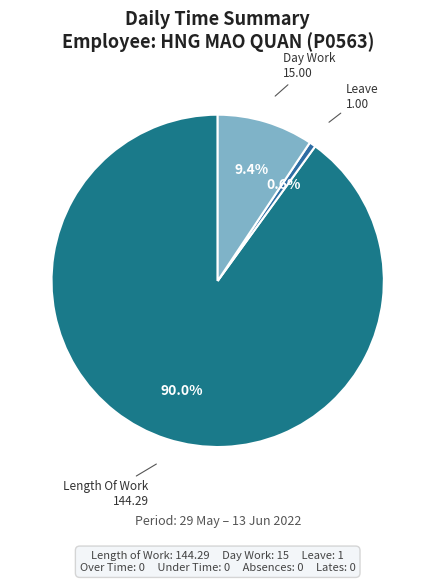

Count the number of slices in the pie.

3